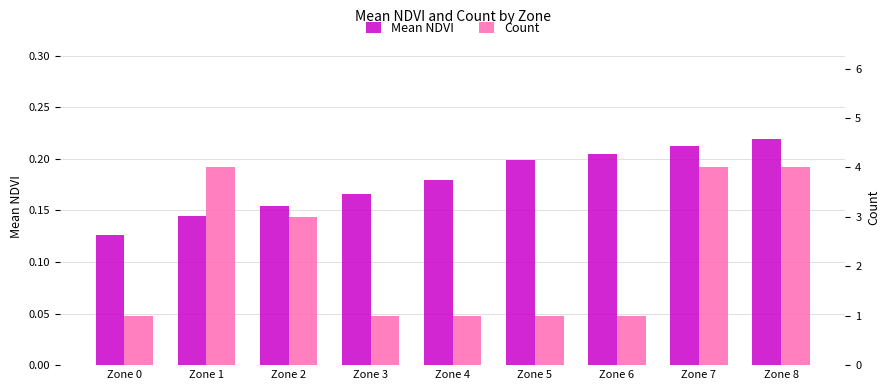

Reading right to left, extract all data points from this chart.

Mean NDVI: 0.2	0.2	0.2	0.2	0.2	0.2	0.2	0.1	0.1
Count: 4.0	4.0	1.0	1.0	1.0	1.0	3.0	4.0	1.0